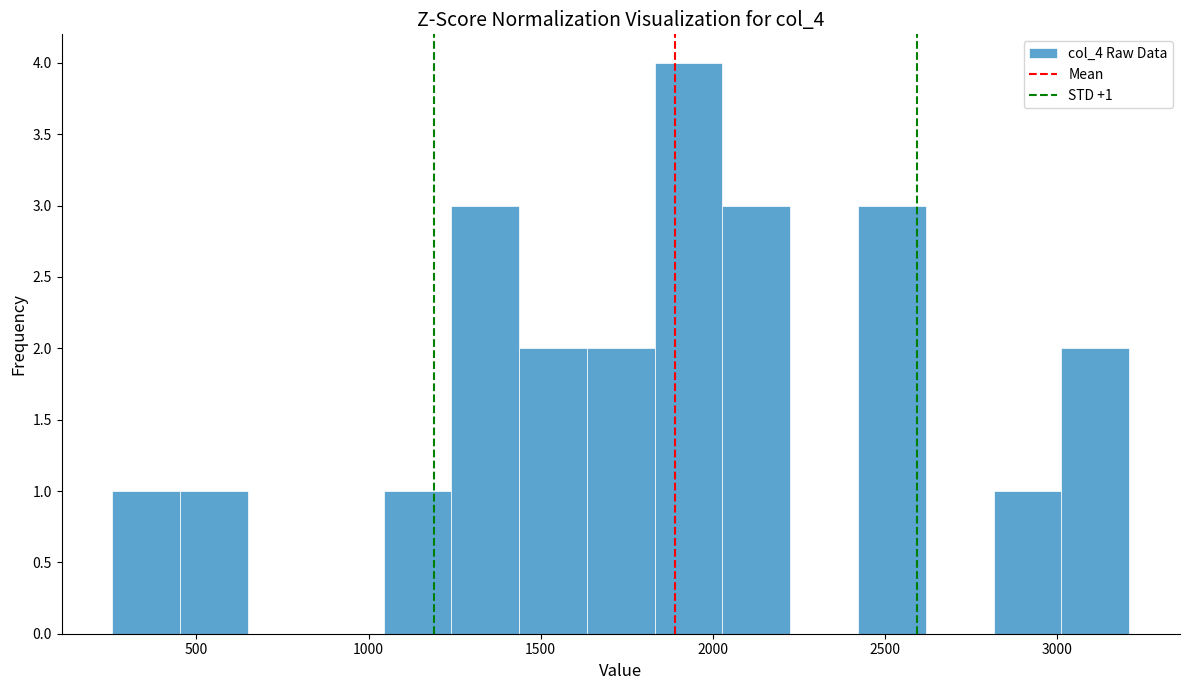

Around what value on the x-axis is the tallest bar? Give the approximate position of its centre, as read against the axis.

1950